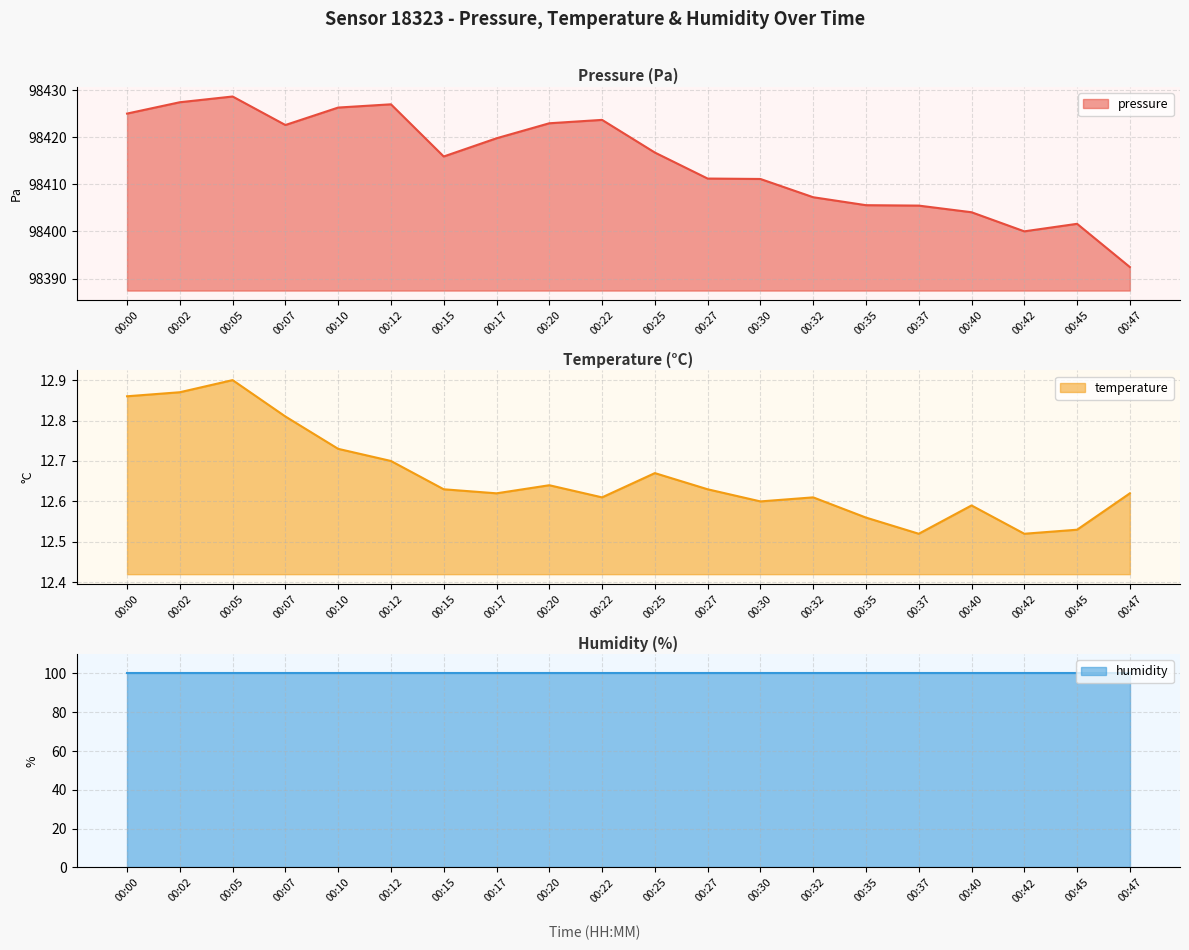

What is the maximum value for pressure?

98428.7